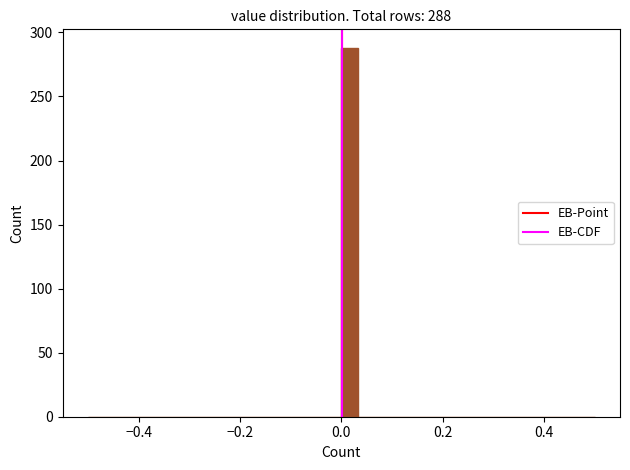

Around what value on the x-axis is the tallest bar? Give the approximate position of its centre, as read against the axis.

0.02